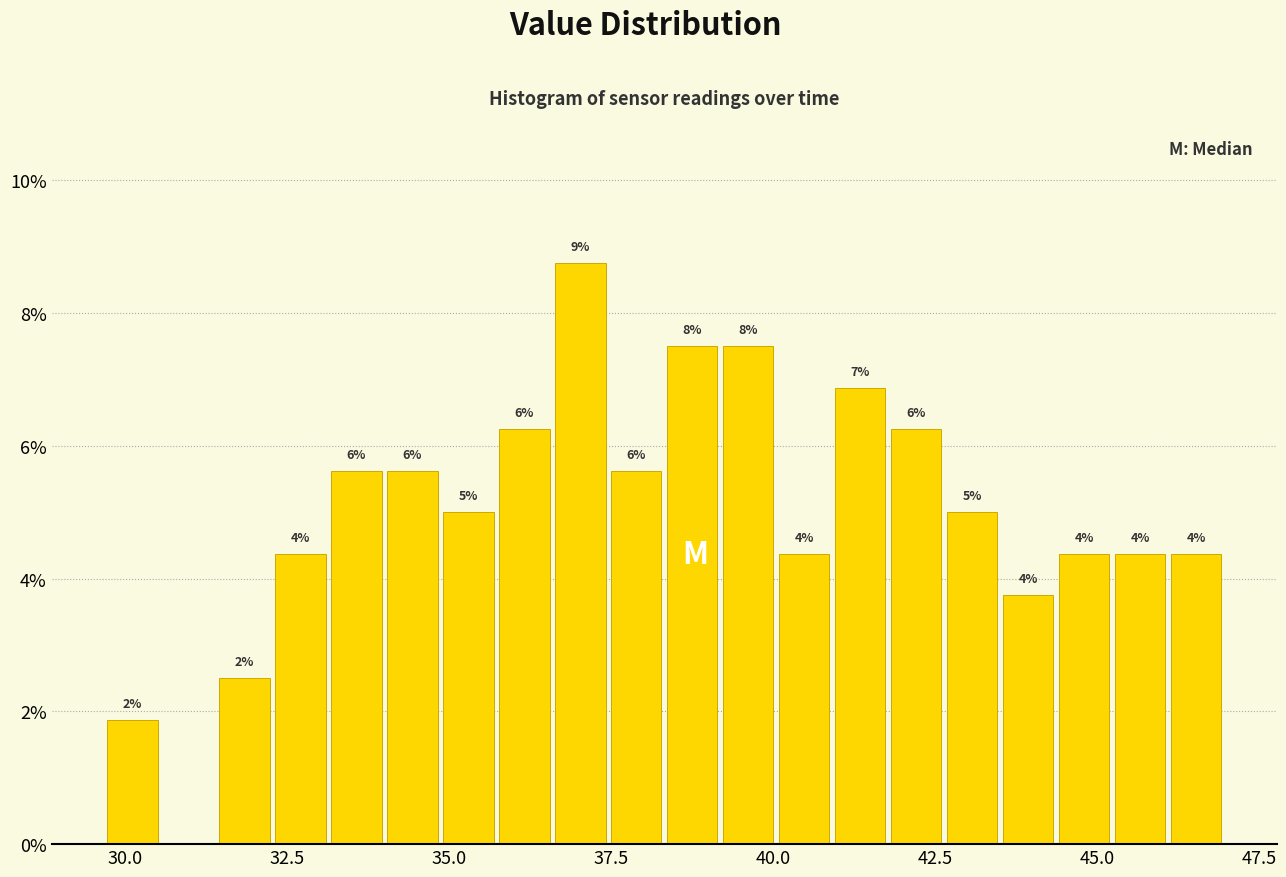

Around what value on the x-axis is the tallest bar? Give the approximate position of its centre, as read against the axis.

37.0